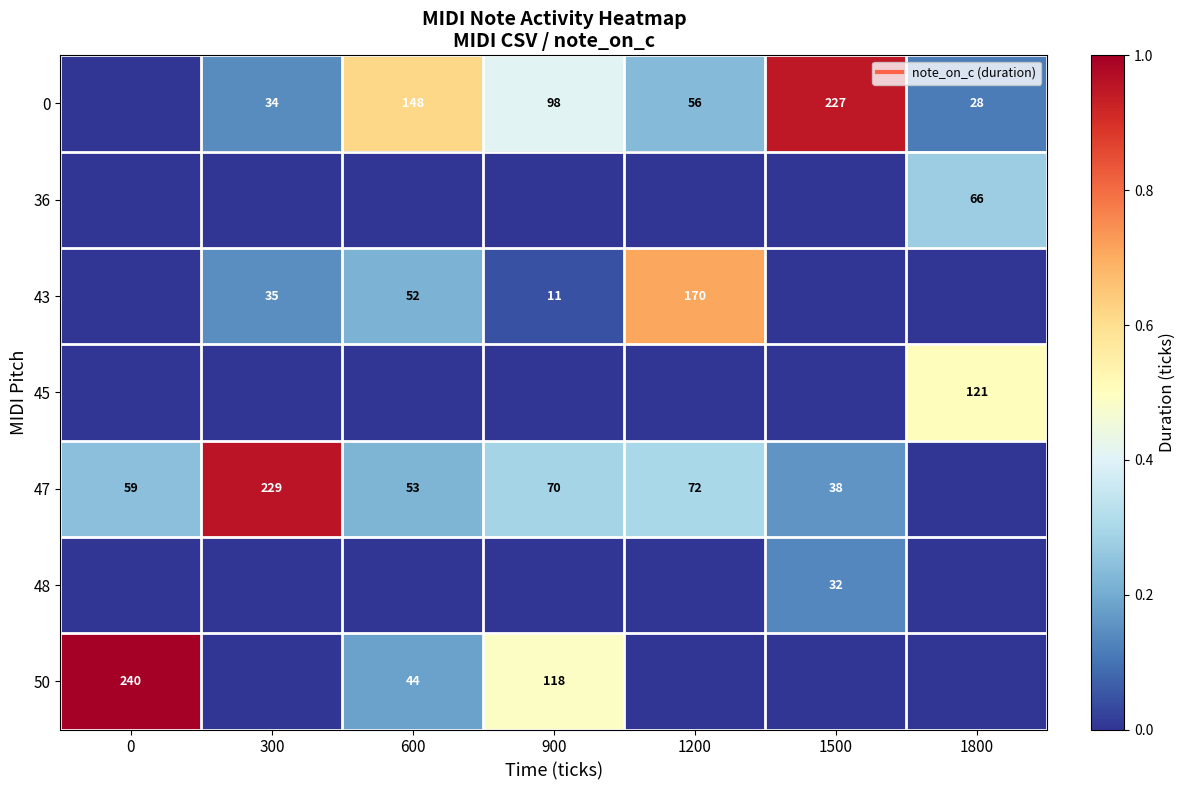

The value of 48 at 1500 is 0.1. True or false?

True